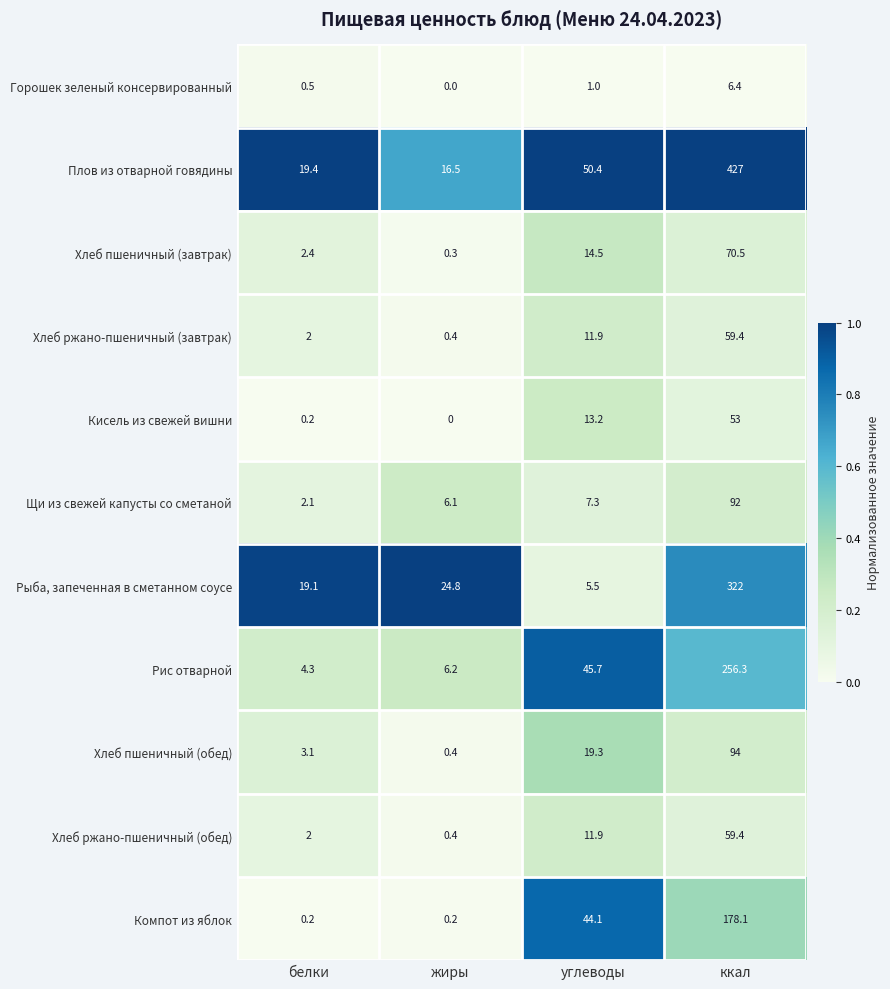

The value of Рис отварной at ккал is 344.7. True or false?

False